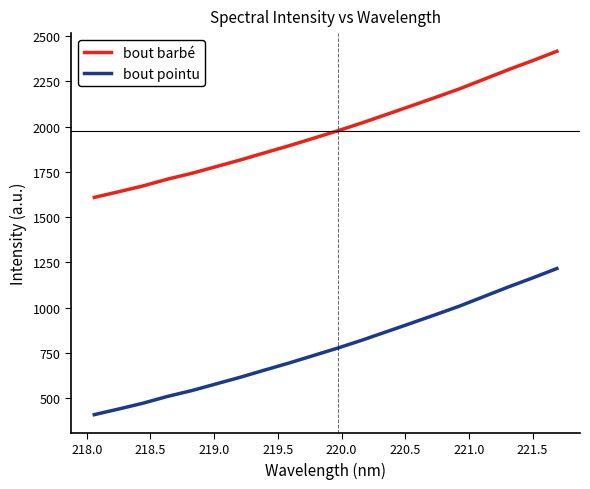

True or false: bout pointu and bout barbé cross at least once.

False